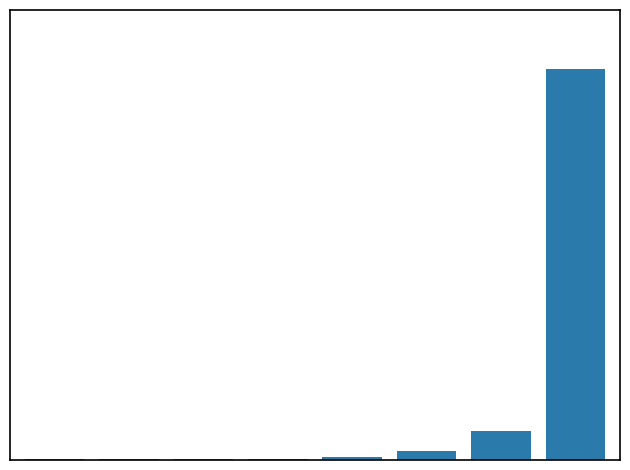

How many values exceed 3933?

3